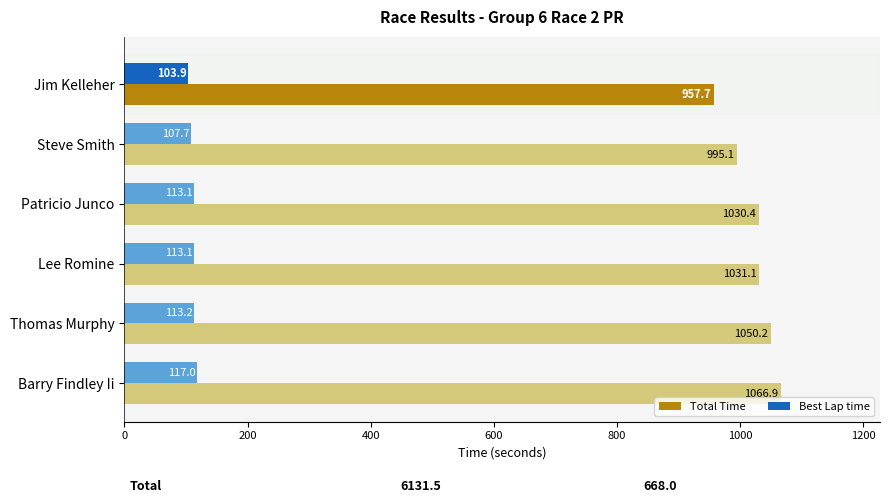

What is the sum of all Total Time values?

6131.5